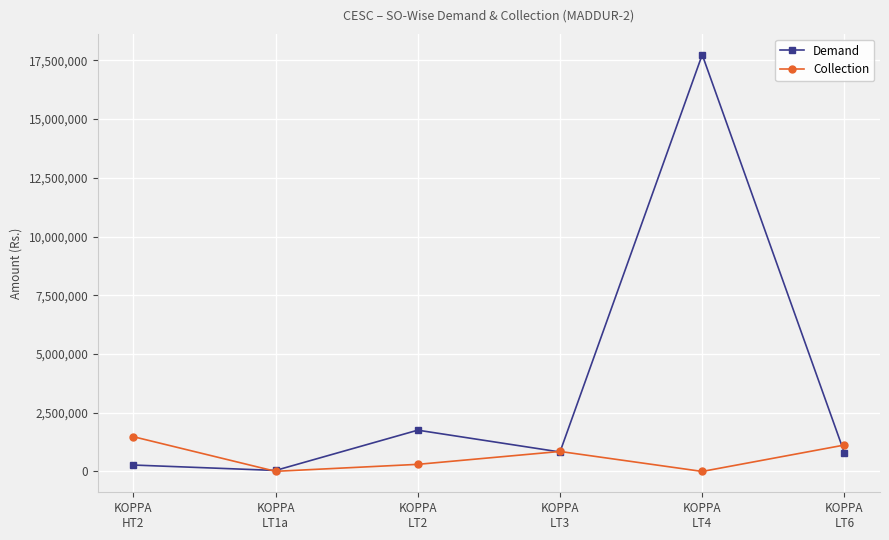

How many interior local valleys does the Demand series have?

2